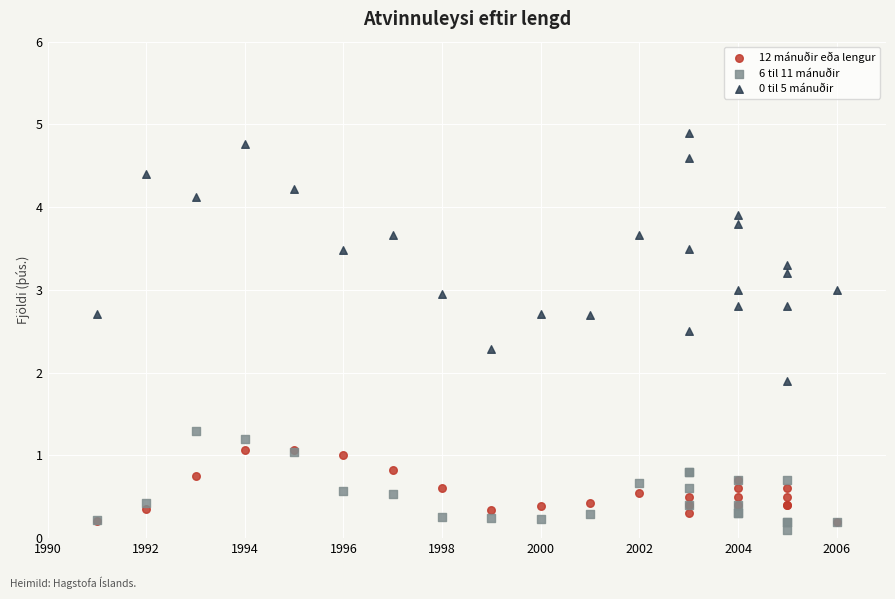

Across all series, what Y value is closest to 2?

1.9